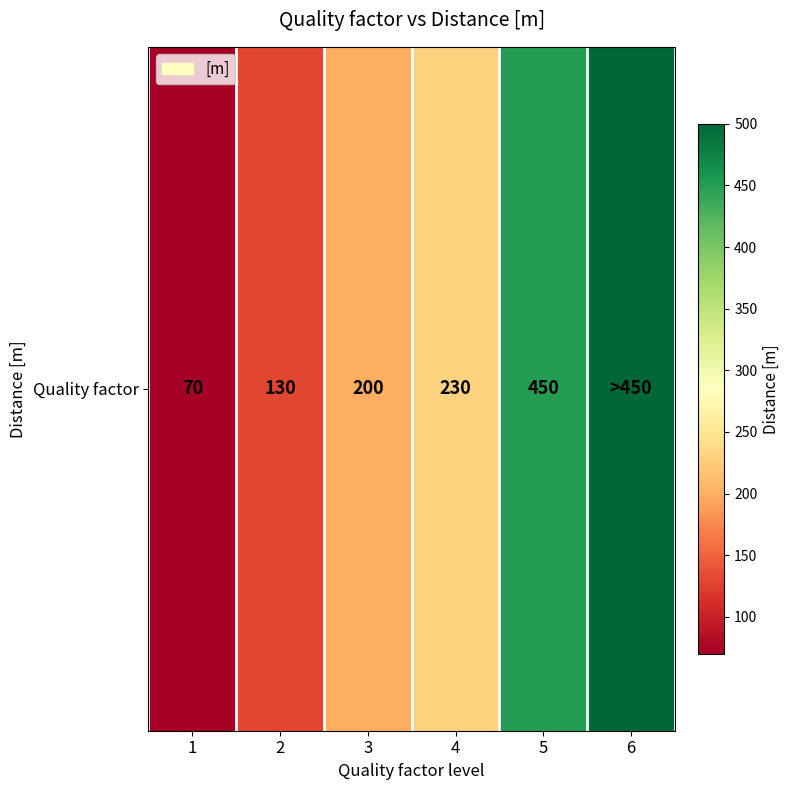

Reading left to right, transcribe all the data shown in this chart.

70	130	200	230	450	500